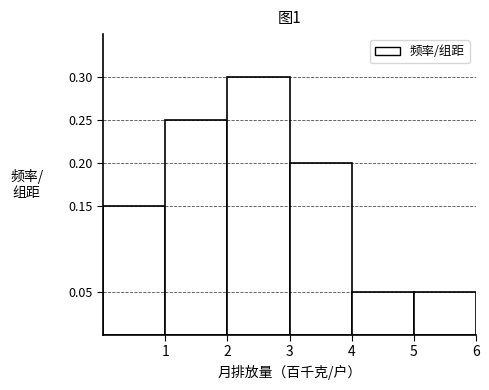

Over which range of the x-axis is the bar tallest?

2 to 3